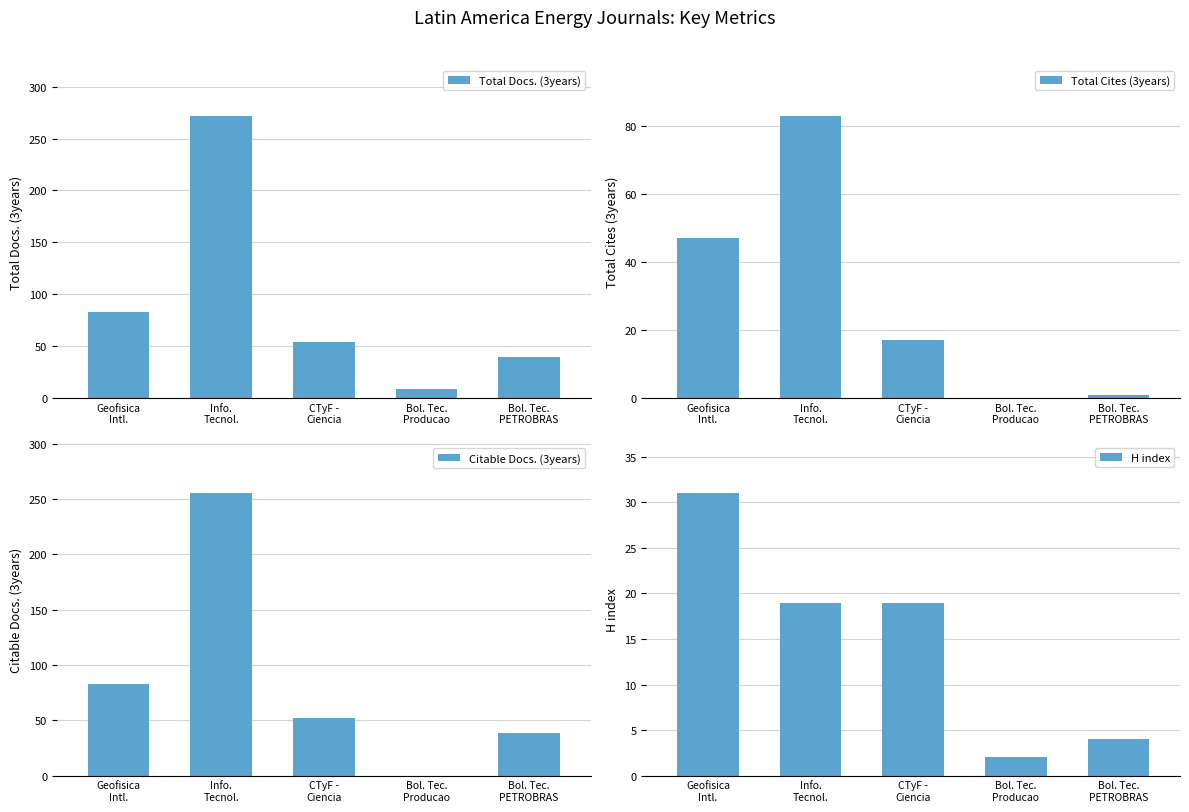

What position from the right is Info.
Tecnol.?

4